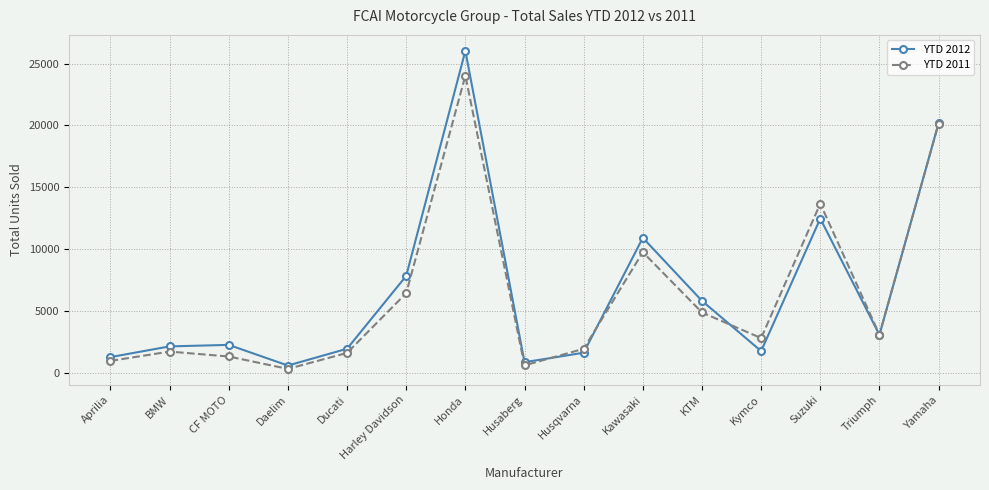

The value of YTD 2011 at KTM is 4868. True or false?

True